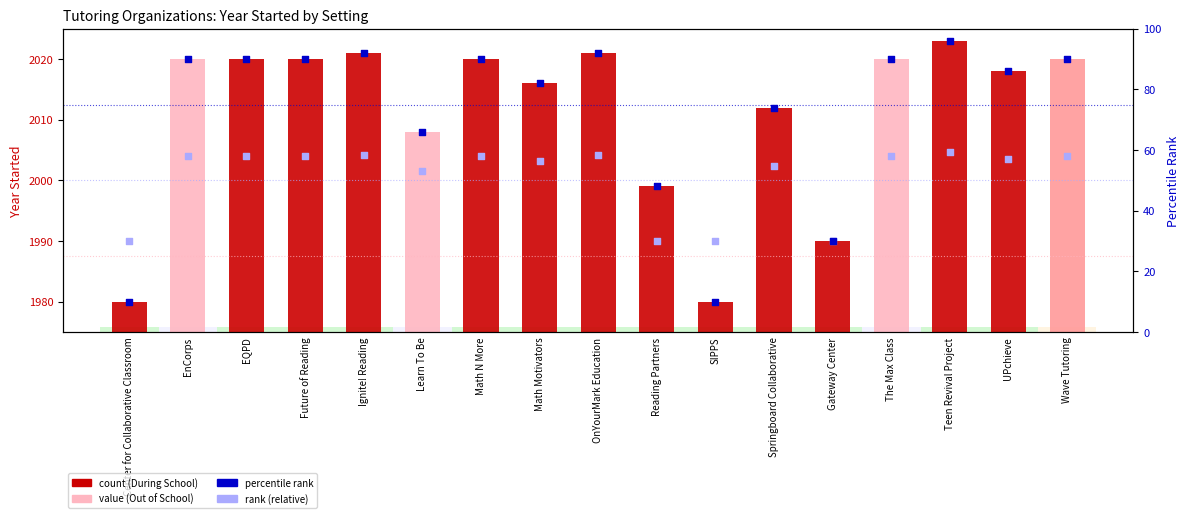

What is the total value across all series at Math Motivators?

138.4